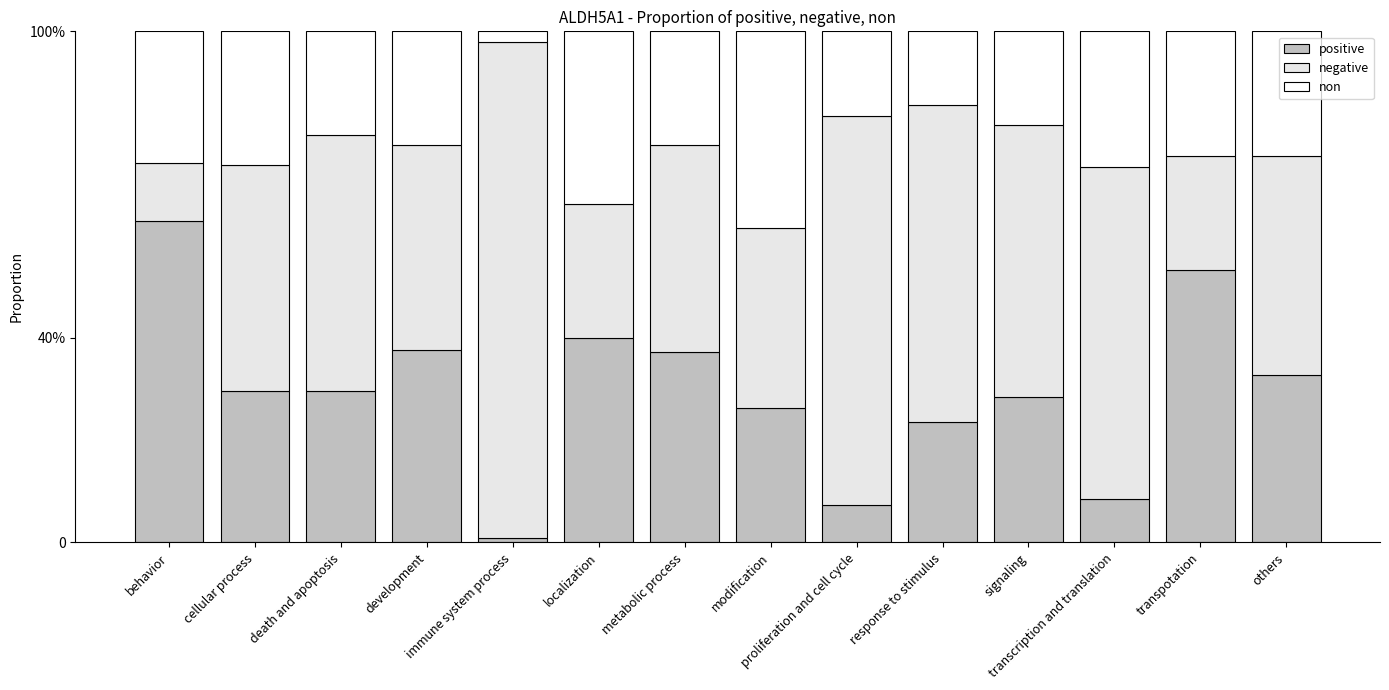

Are the bars horizontal?

No